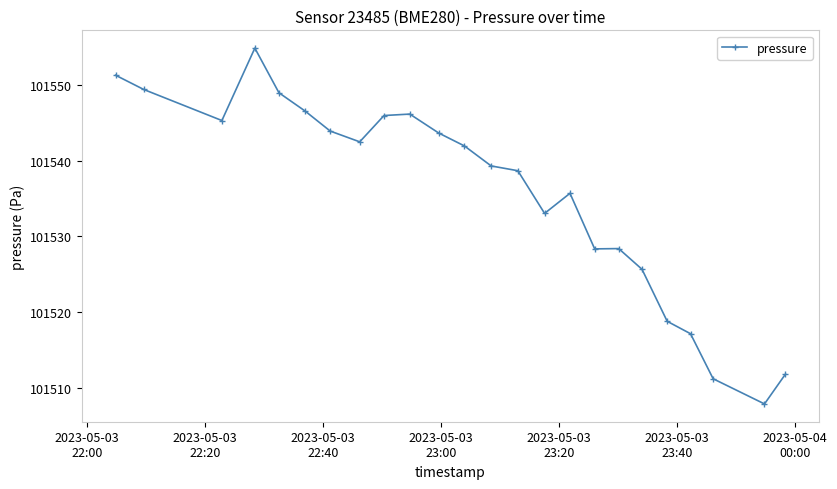

What is the value of the 17th point from the left?

101528.4